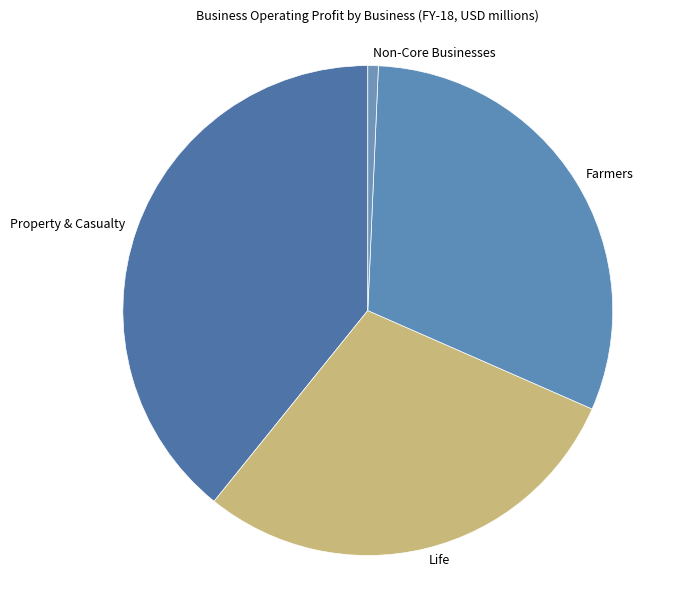

Do Property & Casualty and Non-Core Businesses together represent more than half of the pie?

No